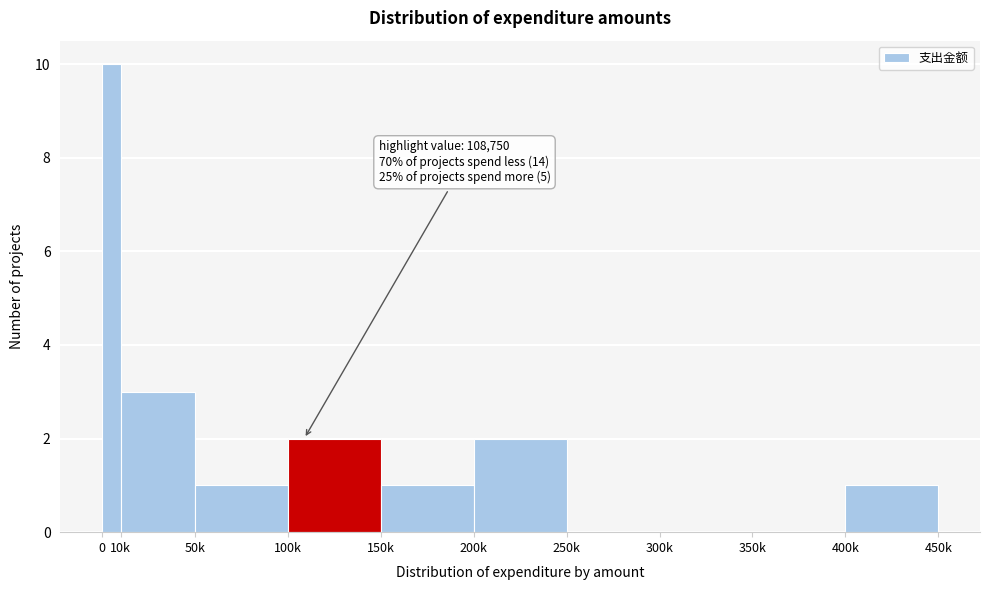

Reading left to right, extract all data points from this chart.

0=10	10k=3	50k=1	100k=2	150k=1	200k=2	250k=0	300k=0	350k=0	400k=1